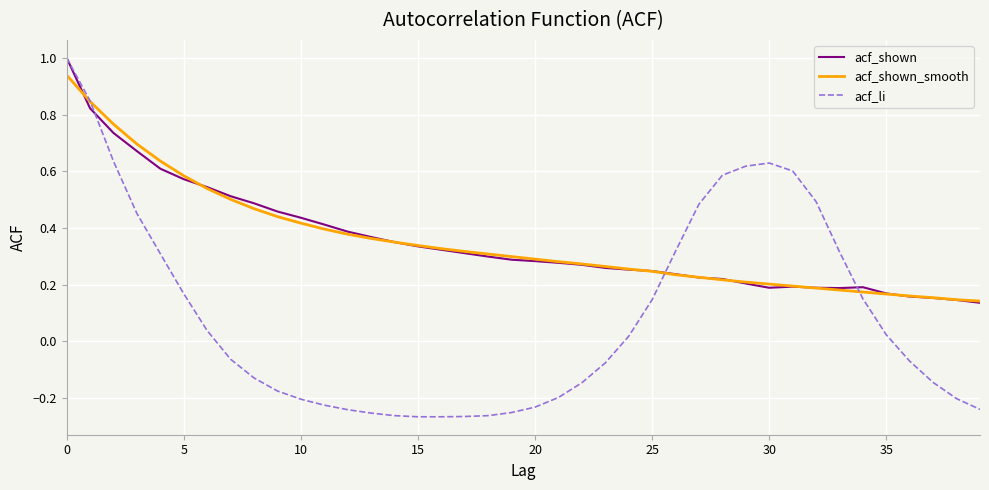

Which series has the widest spread of values?

acf_li